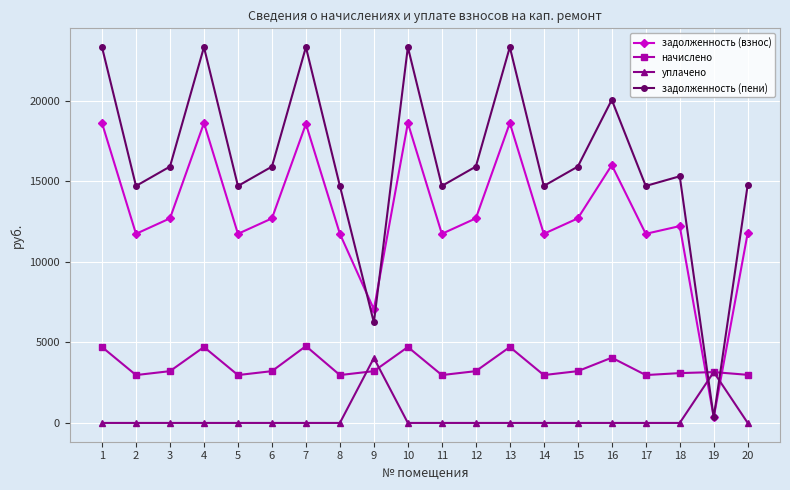

Is the value of уплачено at 20 greater than the value of задолженность (взнос) at 11?

No